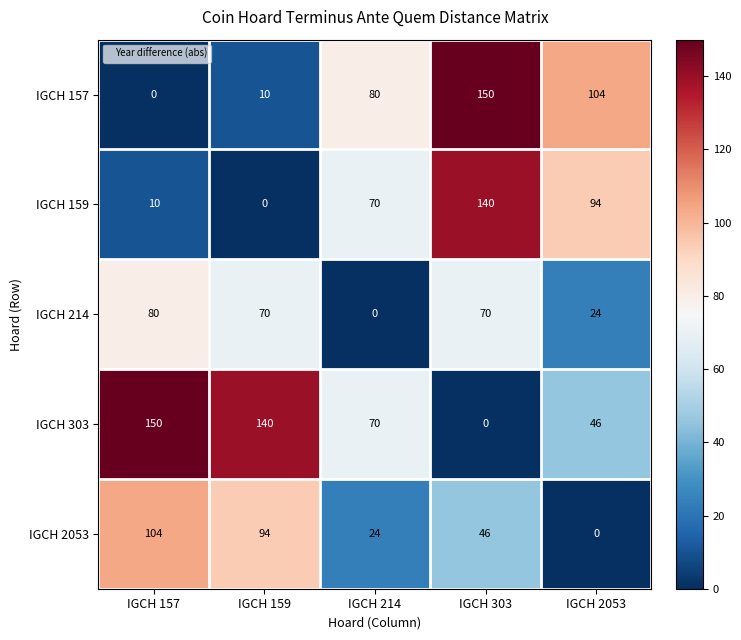

The IGCH 303 series shows 9 at IGCH 2053. True or false?

False